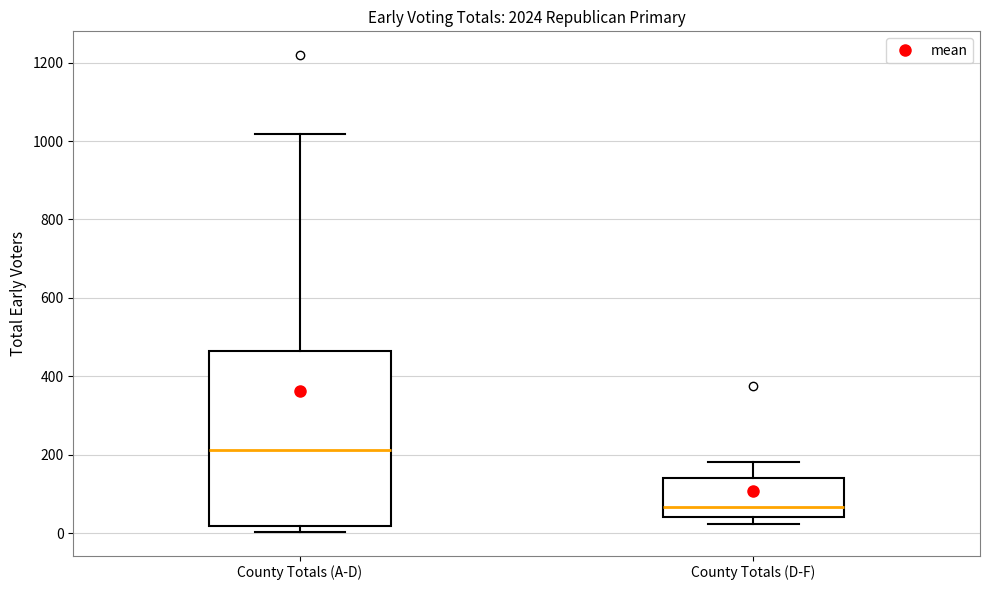

Reading left to right, read every box against the y-axis: the position of its median line, the range the box covers, and the ends of its whiskers. The values are not printed on the chart, so give them approximately, as read against the axis.

County Totals (A-D): median 220, box 20 to 460, whiskers 0 to 1020
County Totals (D-F): median 60, box 40 to 140, whiskers 20 to 180